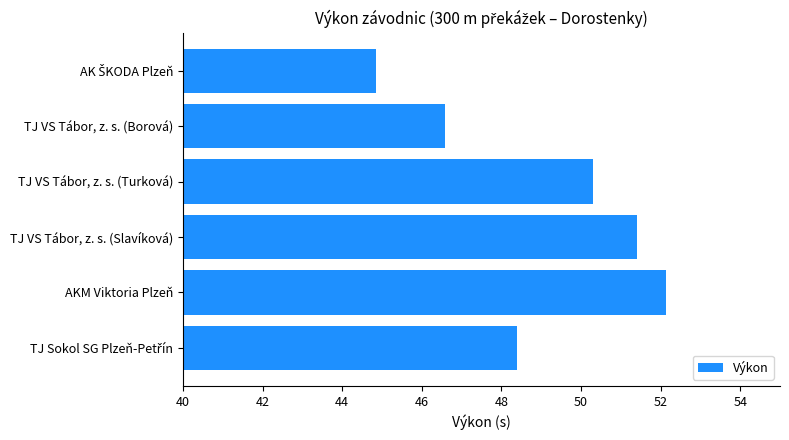

Reading top to bottom, transcribe all the data shown in this chart.

44.9	46.6	50.3	51.4	52.1	48.4